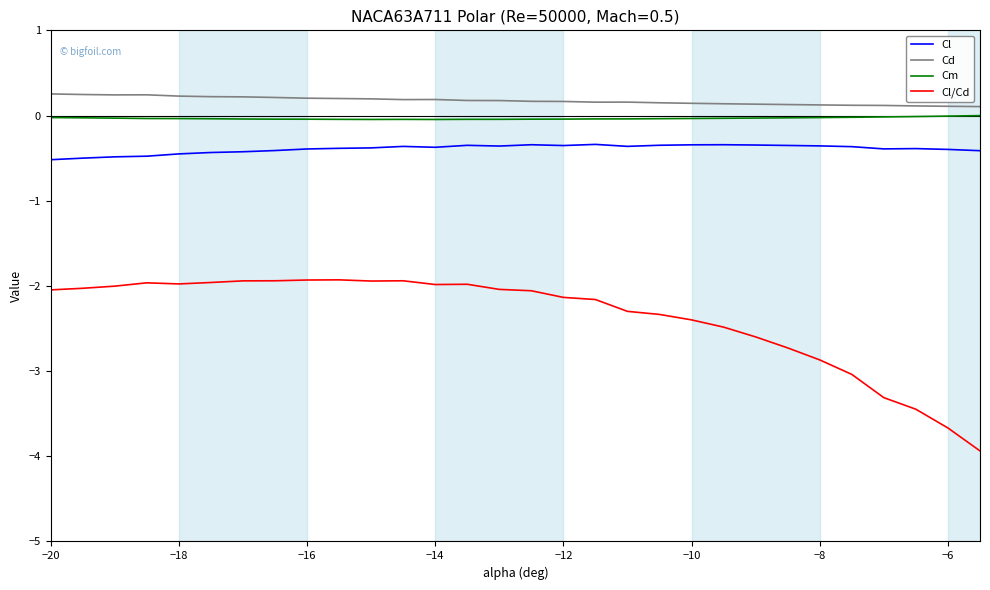

What are all the series names shown in the legend?

Cl, Cd, Cm, Cl/Cd